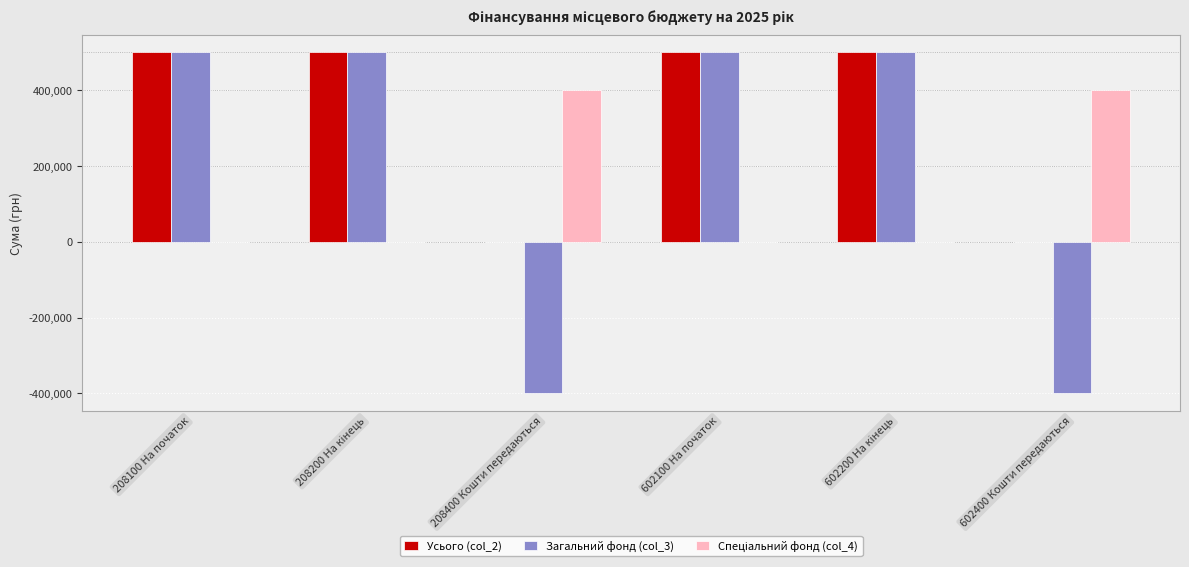

Is it true that Усього (col_2) equals 172965 at 208100 На початок?

False